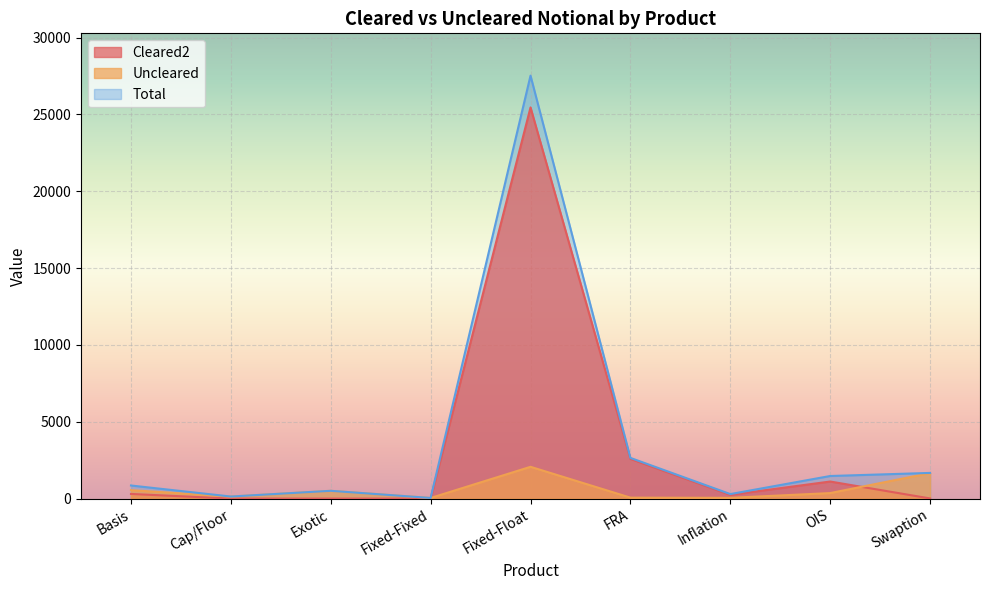

What is the maximum value for Total?

27520